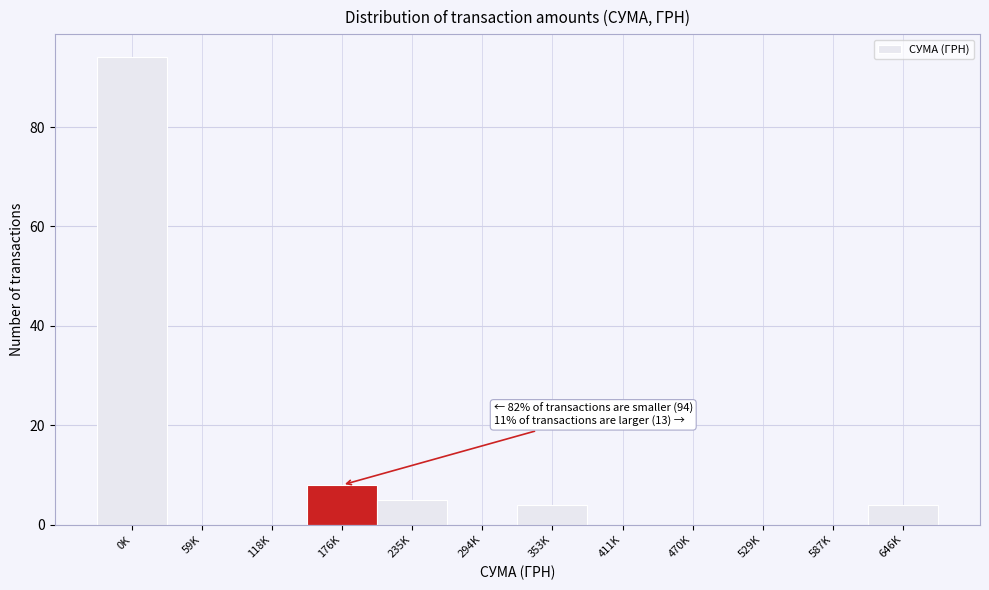

Reading left to right, list all the values displayed in this chart.

0K=94	59K=0	118K=0	176K=8	235K=5	294K=0	353K=4	411K=0	470K=0	529K=0	587K=0	646K=4